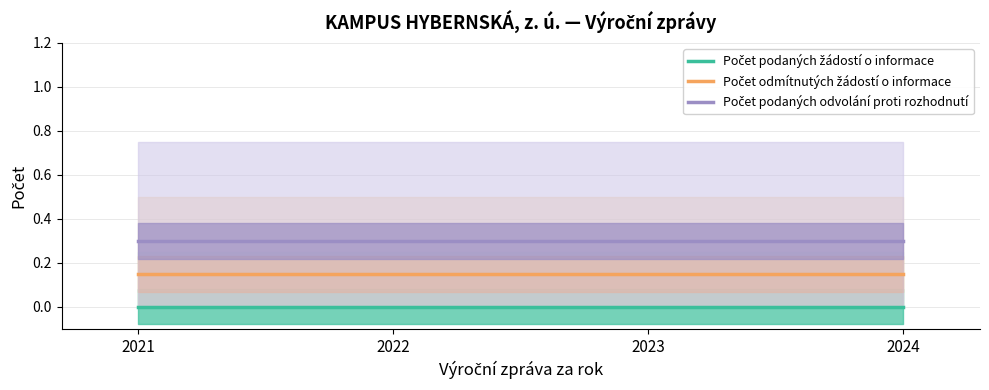

Which category has the highest value across all series?

2021